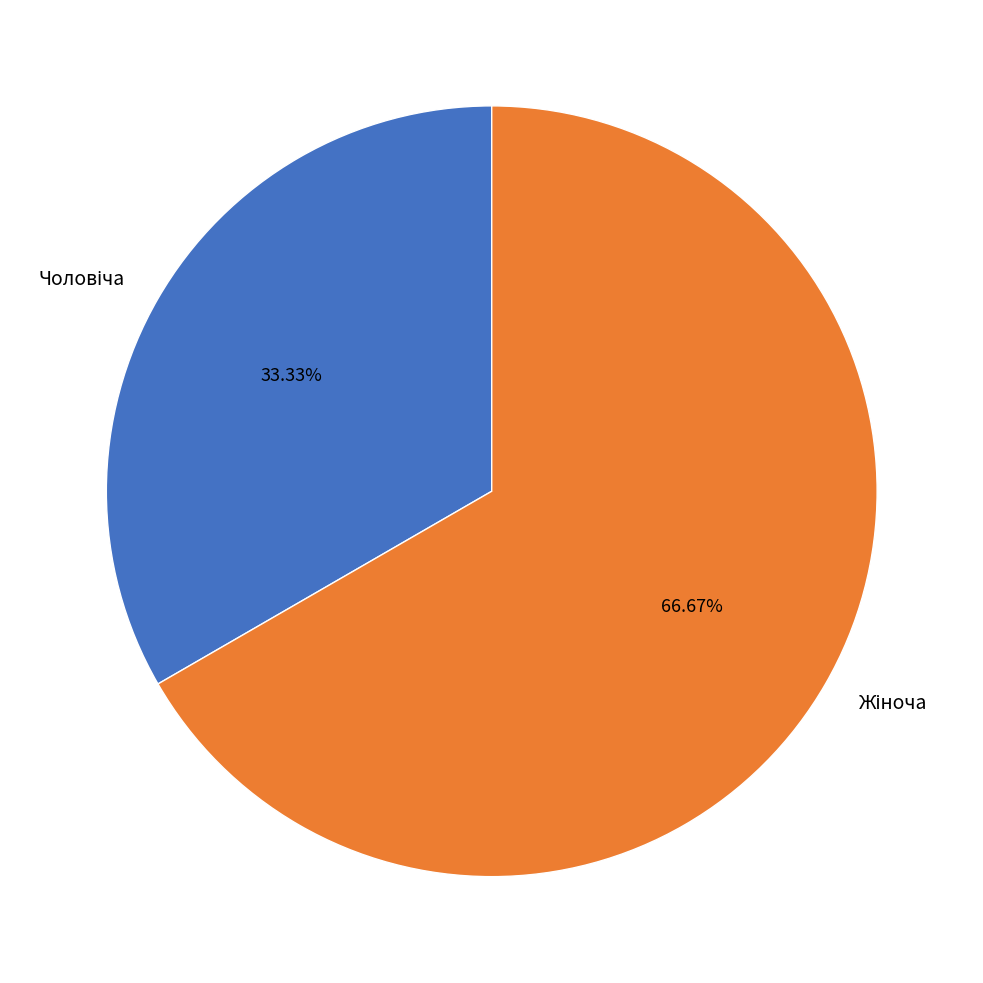

Is there any slice that represents more than half of the pie?

Yes